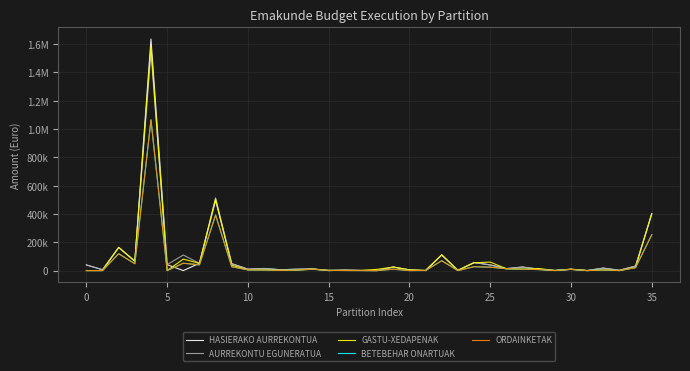

Does the chart have visible grid lines?

Yes